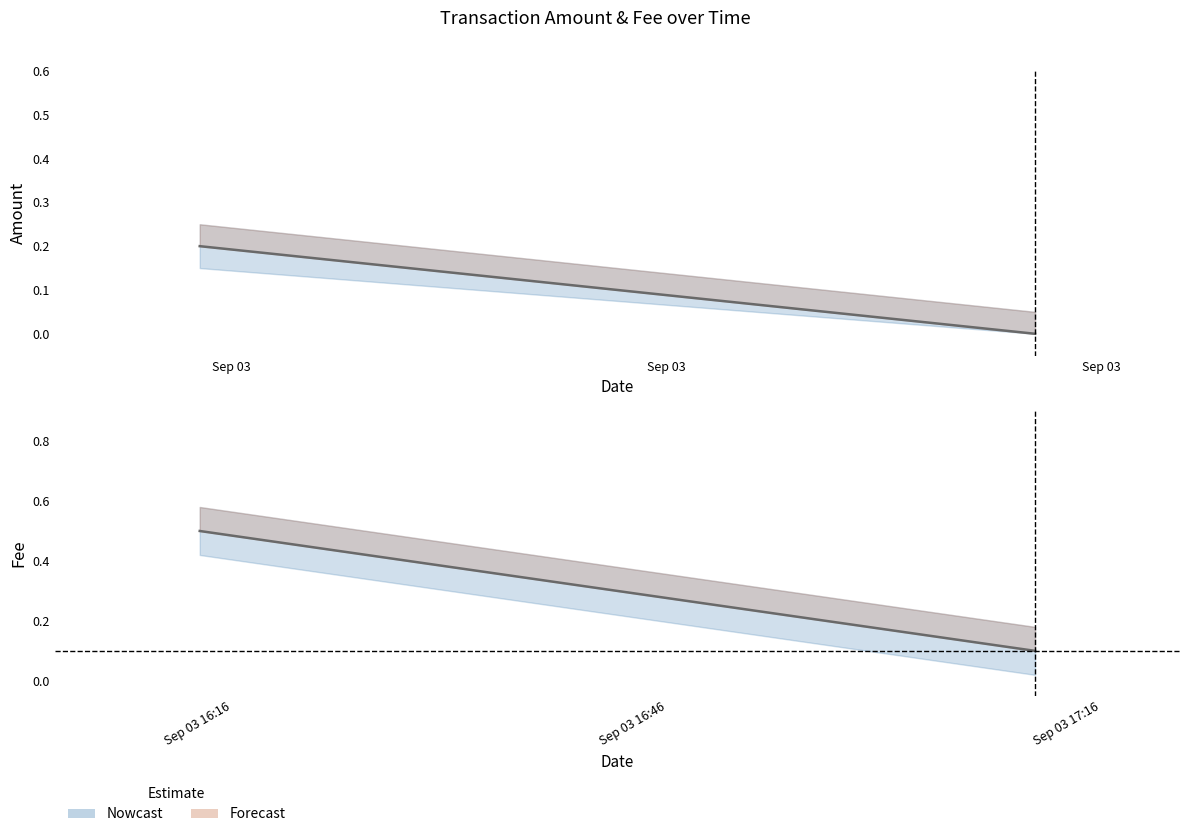

What is the value of the Fee point at the 1st from the left?

0.5